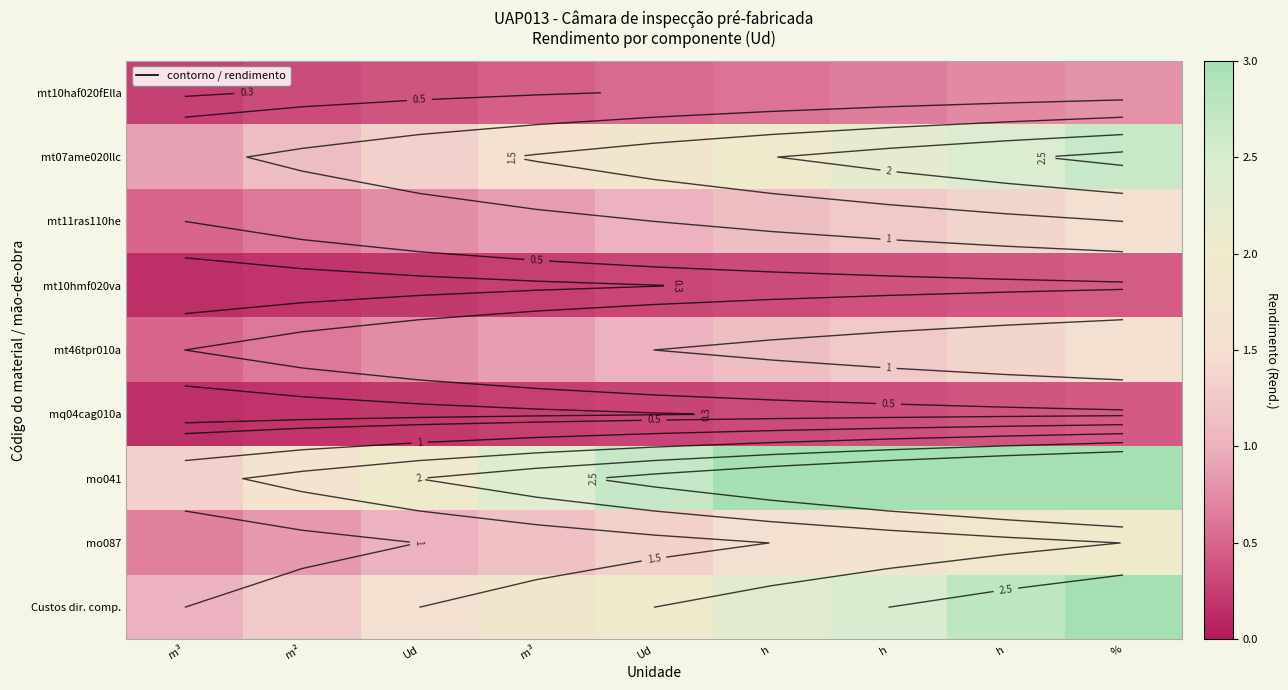

How many series are shown in this chart?

9